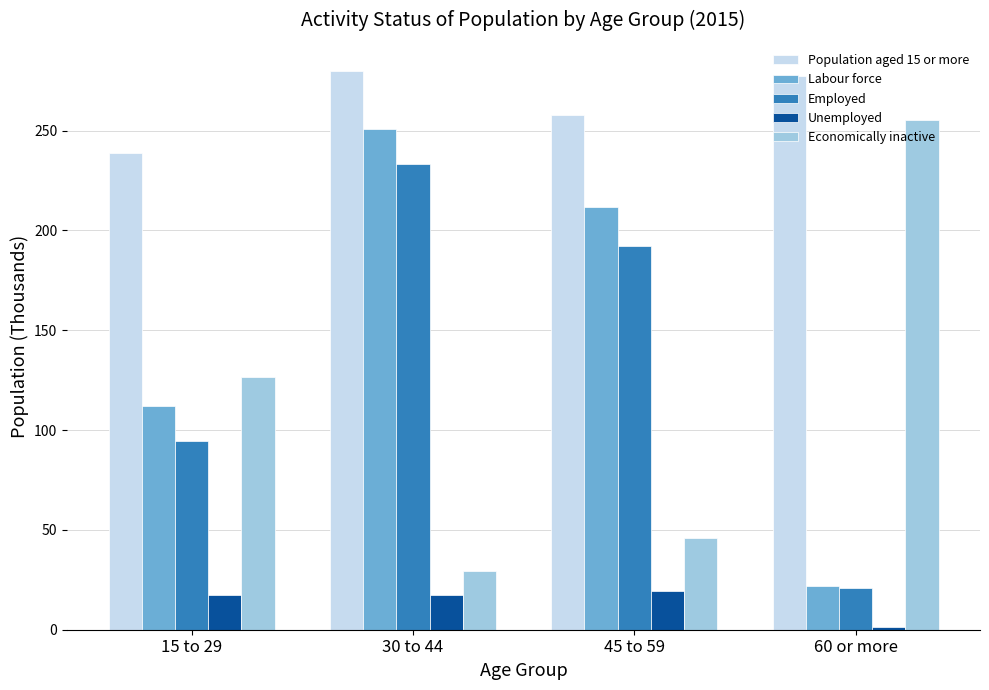

Which series changed the most between 15 to 29 and 60 or more?

Economically inactive